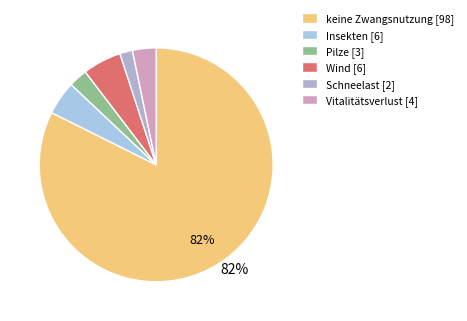

Is there a majority slice in this chart?

Yes